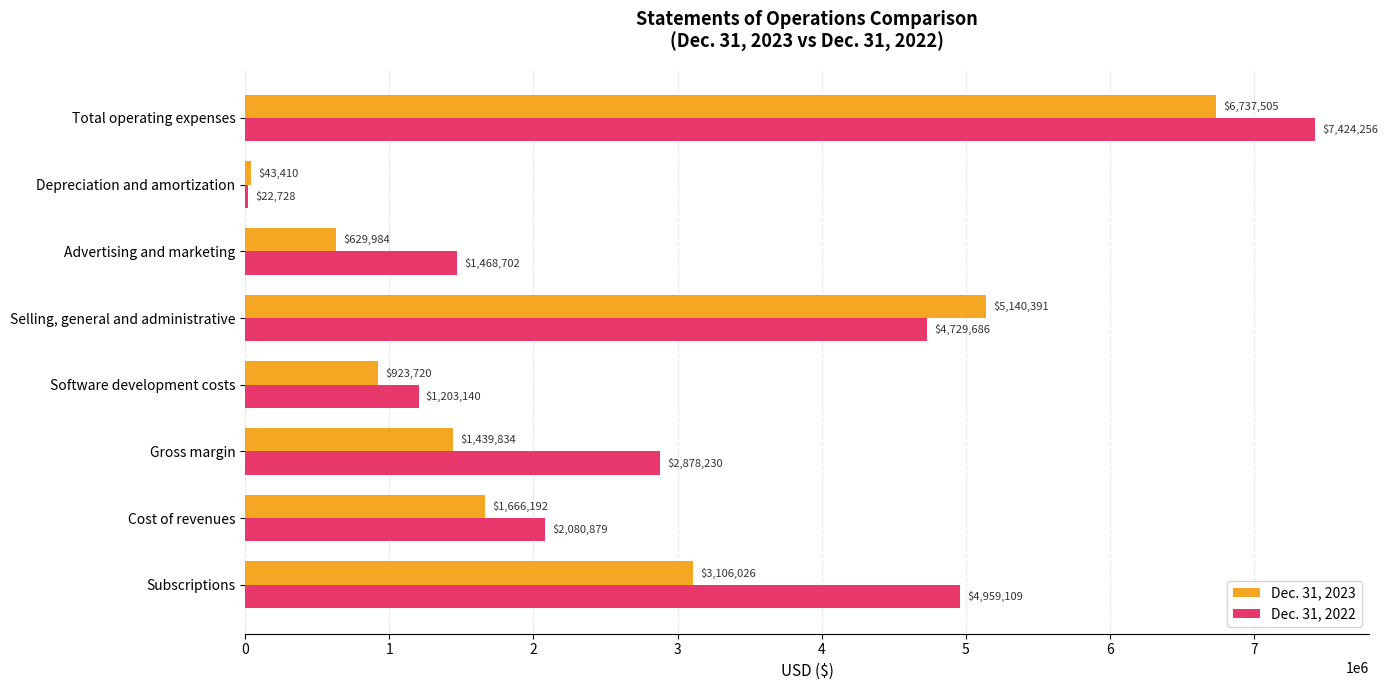

What is the sum of the Dec. 31, 2022 values at Gross margin and Cost of revenues?

4959109